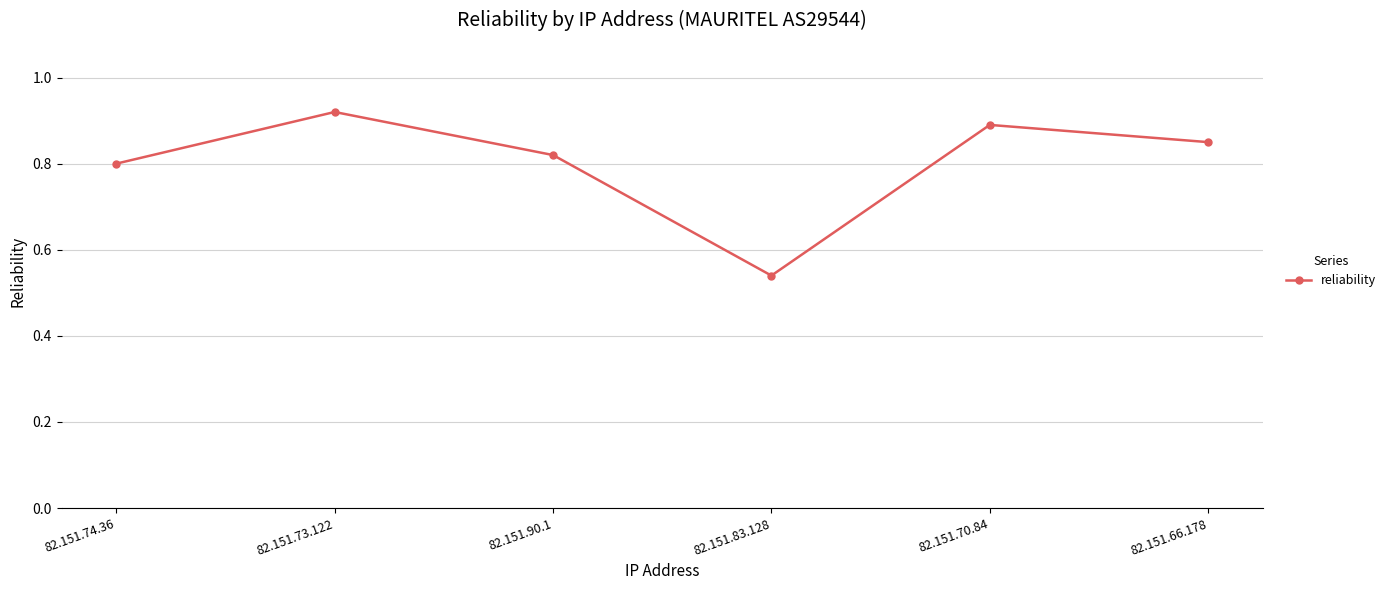

How many points are lower than both their immediate neighbors (excluding endpoints)?

1